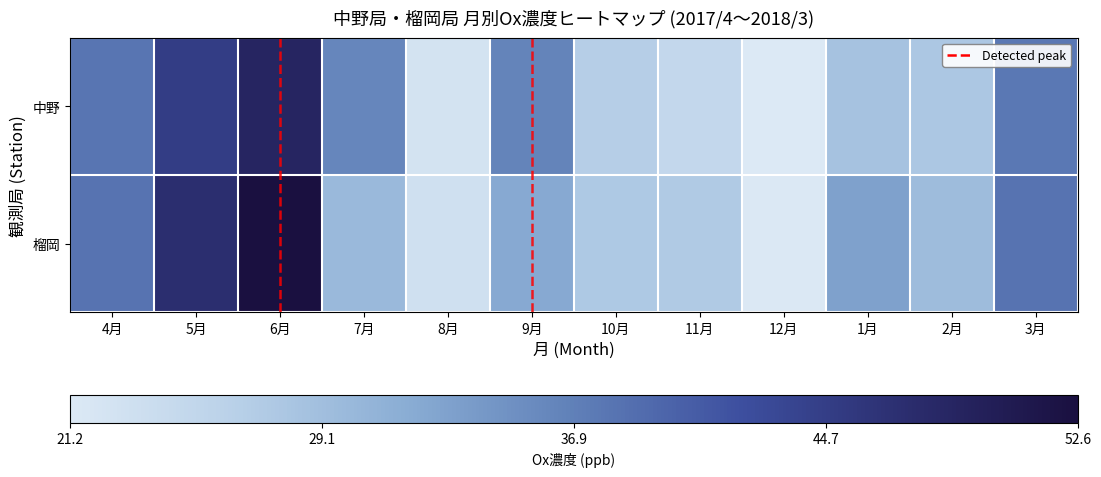

At which label does 中野 reach its peak?

6月